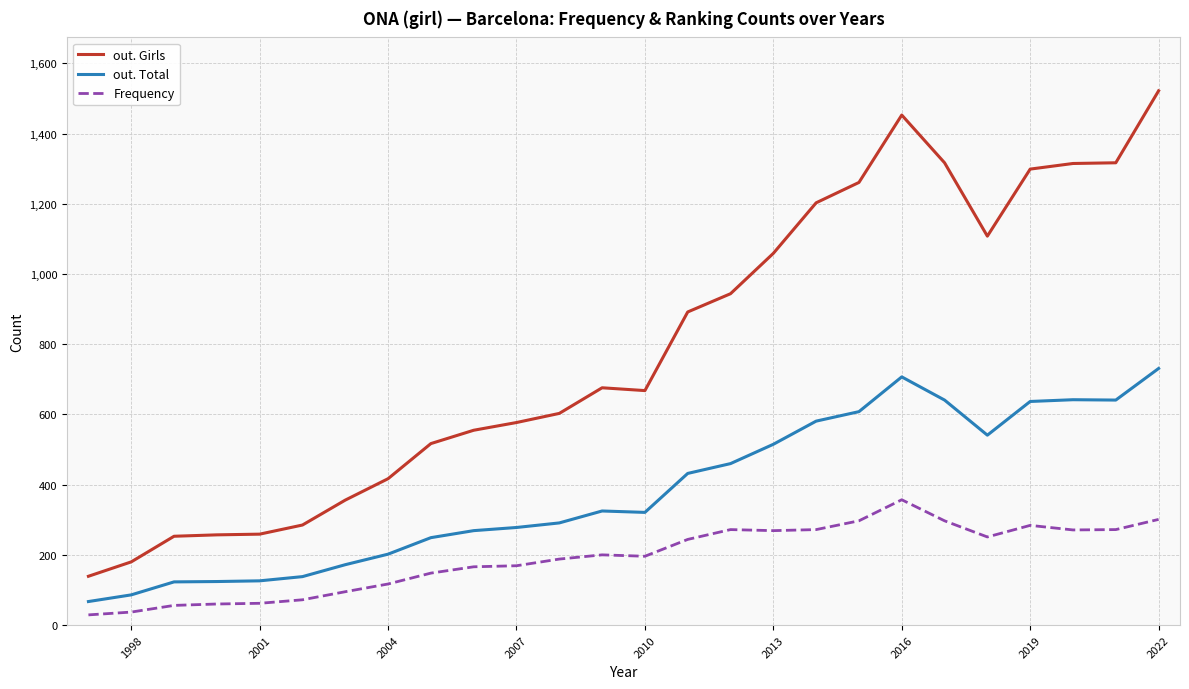

Rank the series by their maximum value, from highest to lowest.

out. Girls, out. Total, Frequency